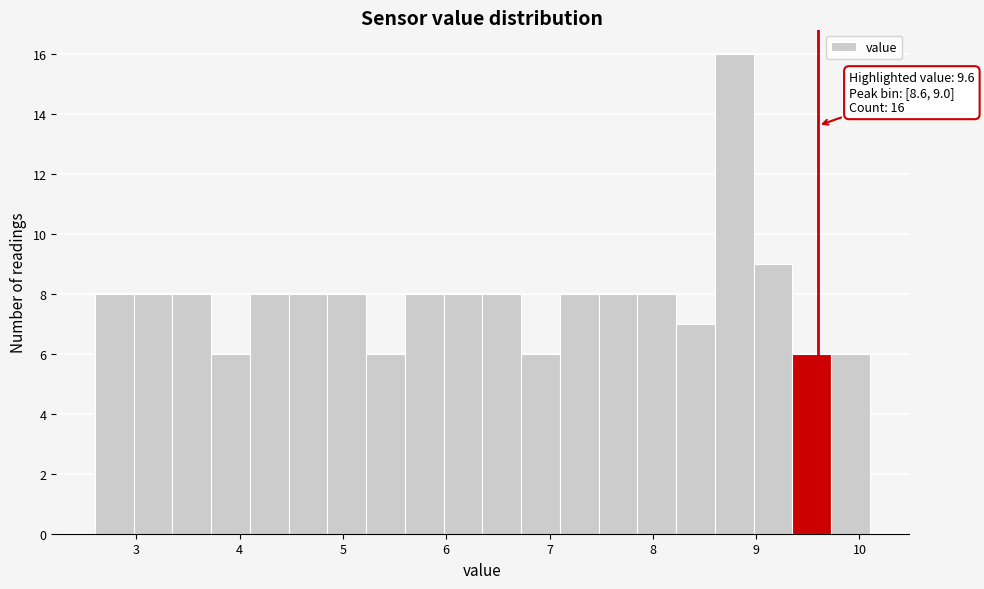

Read against the x-axis, roughly where is the centre of the tallest bar?

8.8